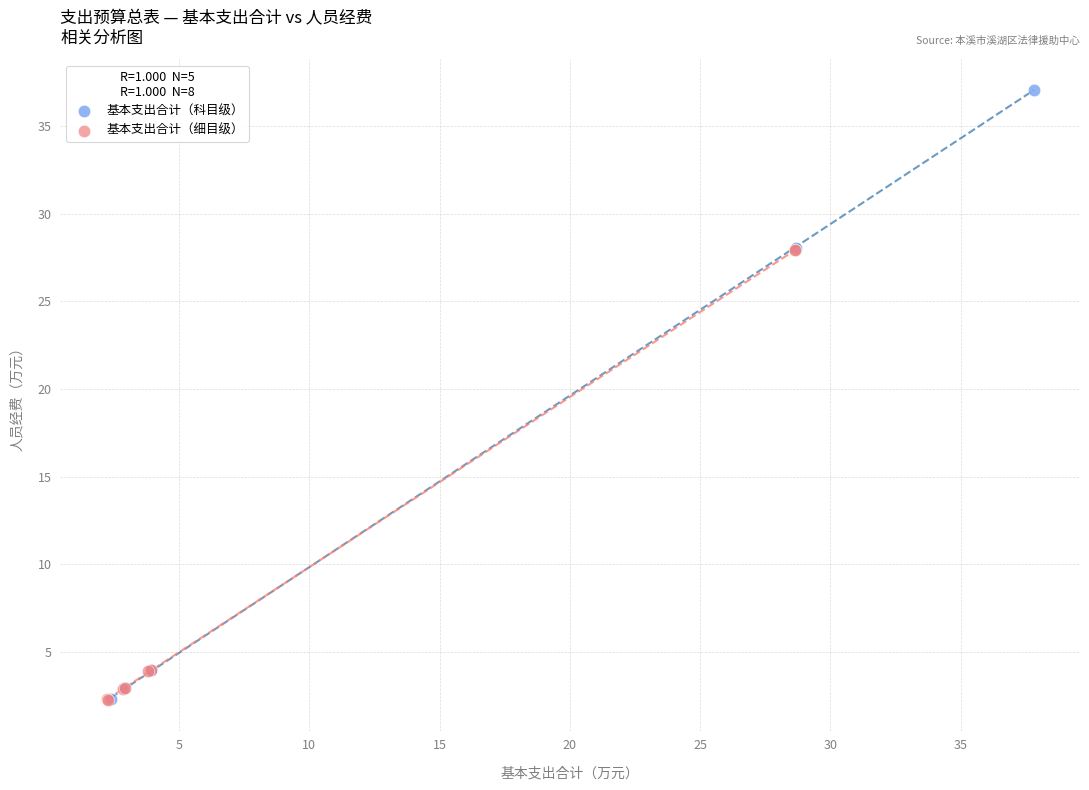

Which series has the largest Y range (max minus min)?

基本支出合计（科目级）